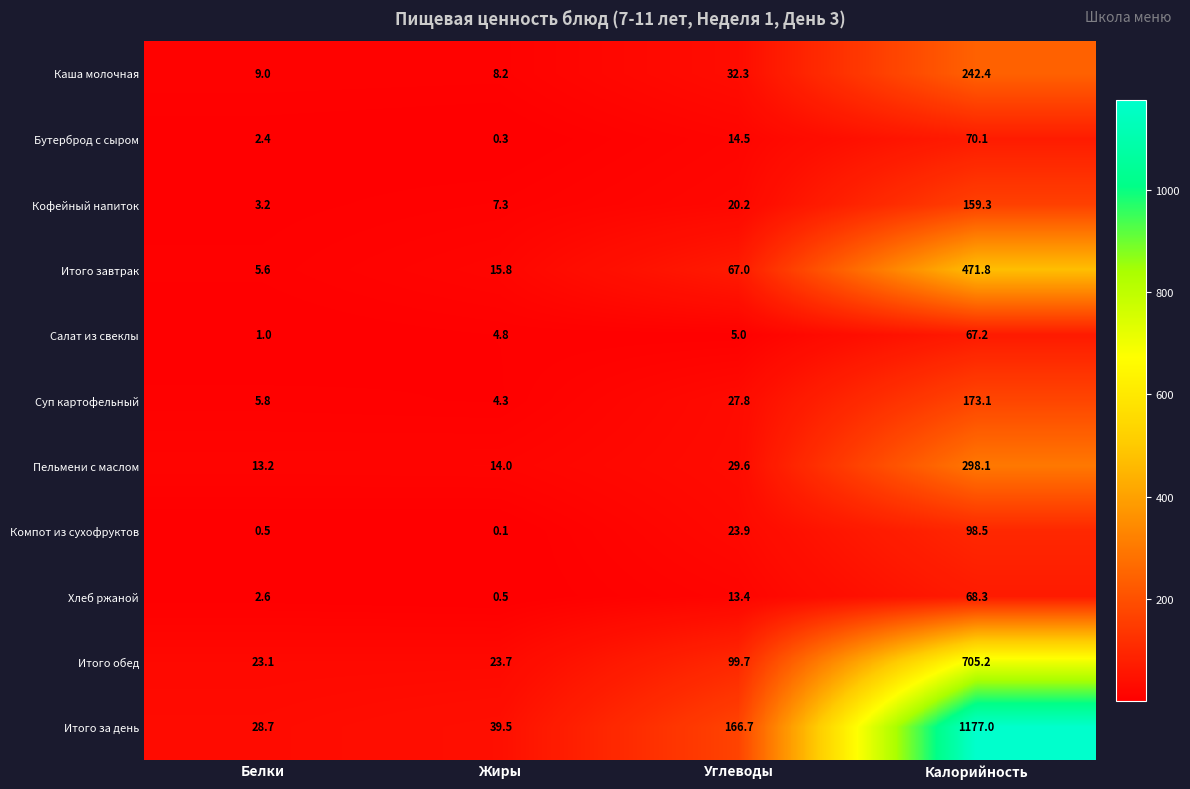

Which series has the largest total across all categories?

Итого за день